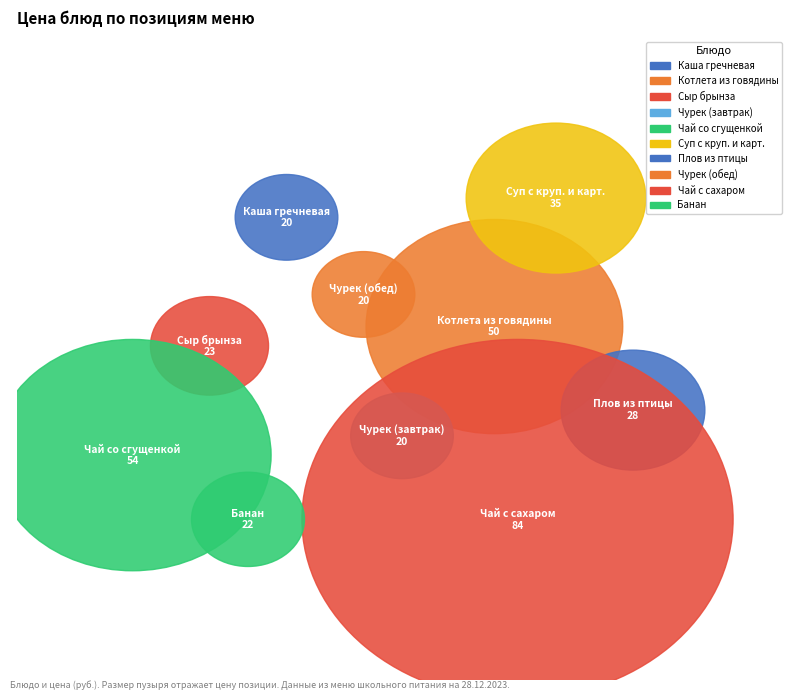

Does any single category account for the majority?

No